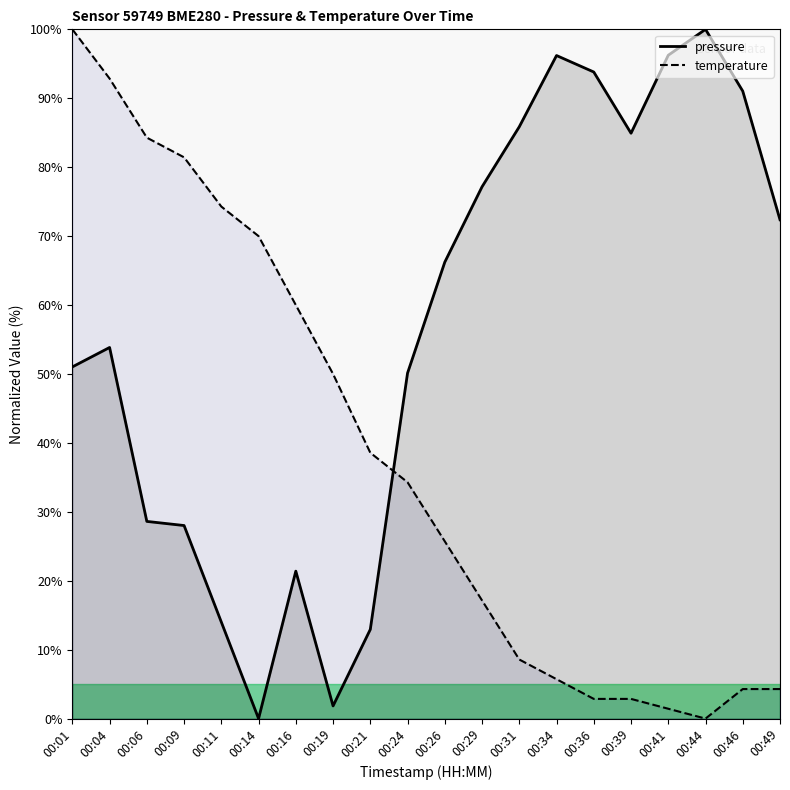

What is the total value across all series at 00:06?

112.9